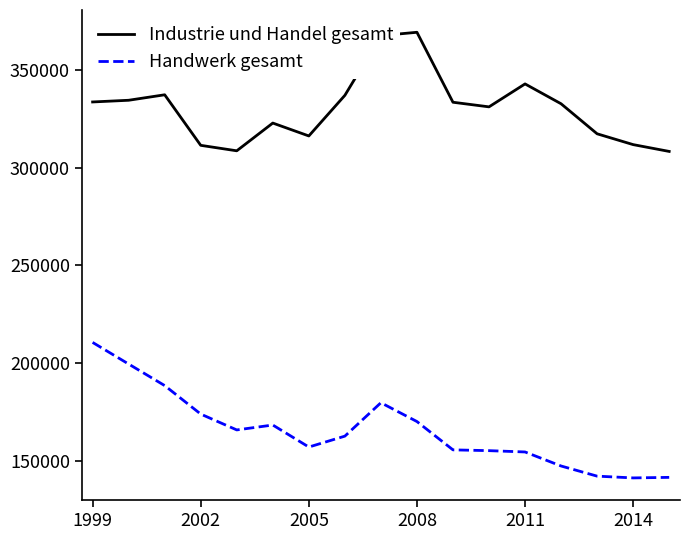

True or false: Industrie und Handel gesamt and Handwerk gesamt intersect in this chart.

False